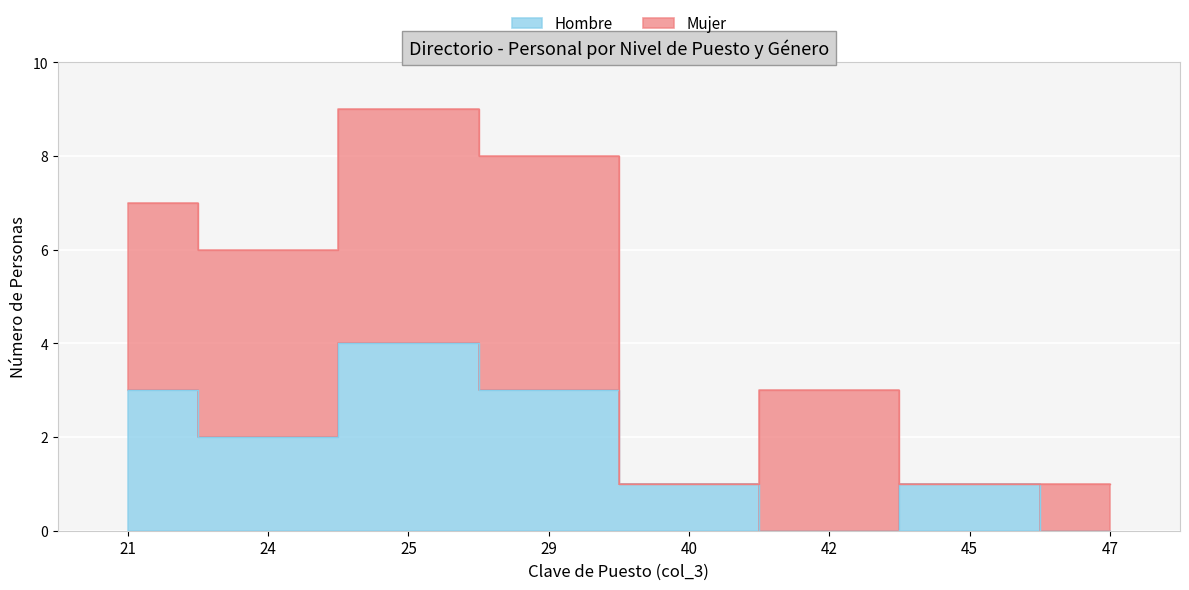

Count the Hombre values in the range 7 to 11.

9